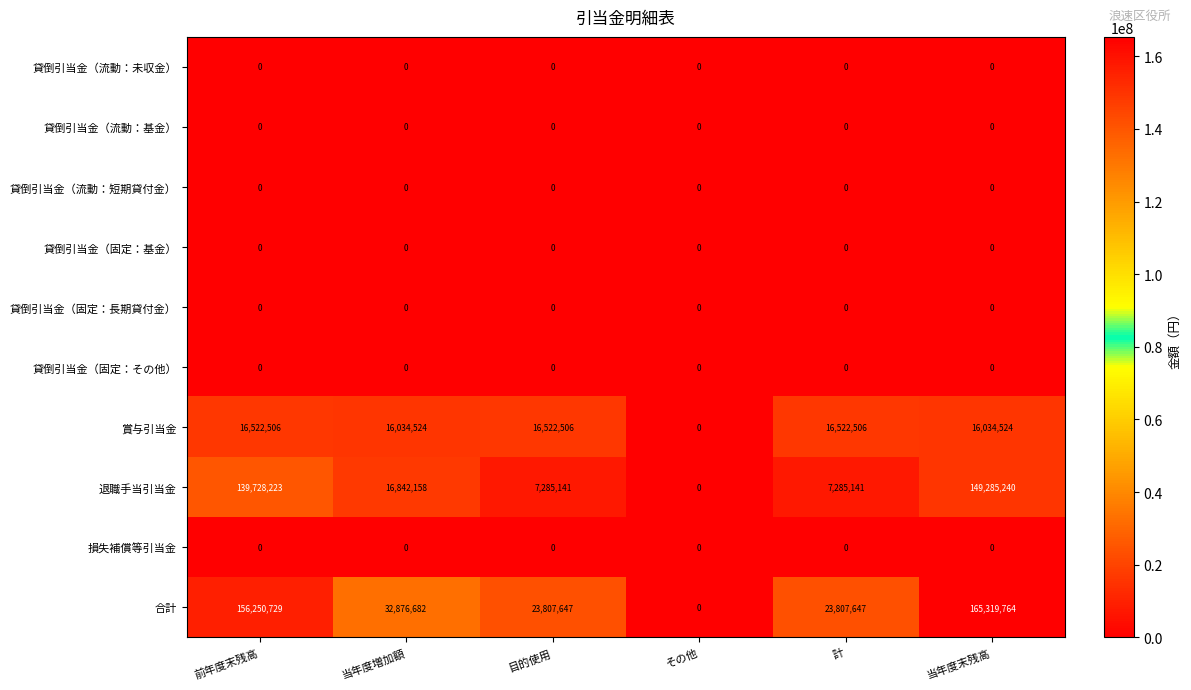

What is the greatest value displayed?

165319764